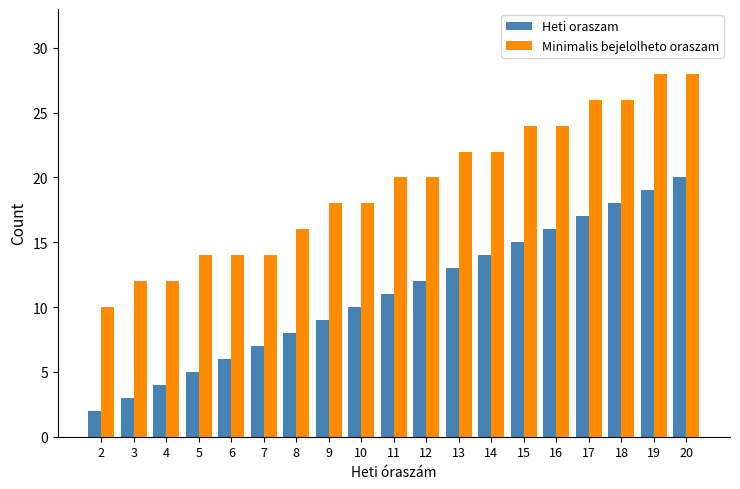

What is the minimum value shown in the chart?

2